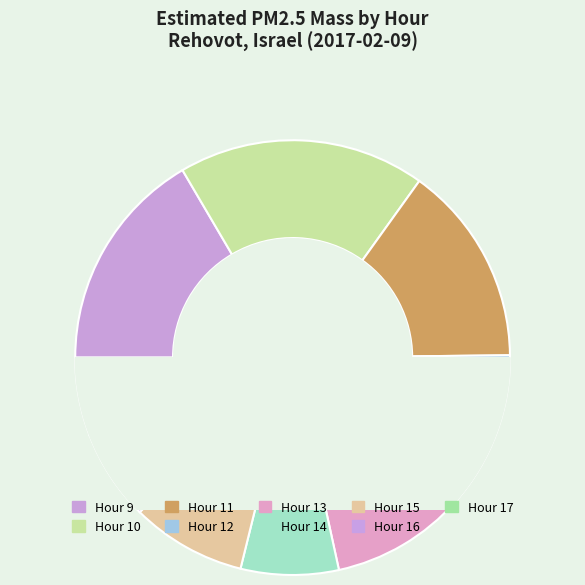

Which slice is the largest?

10